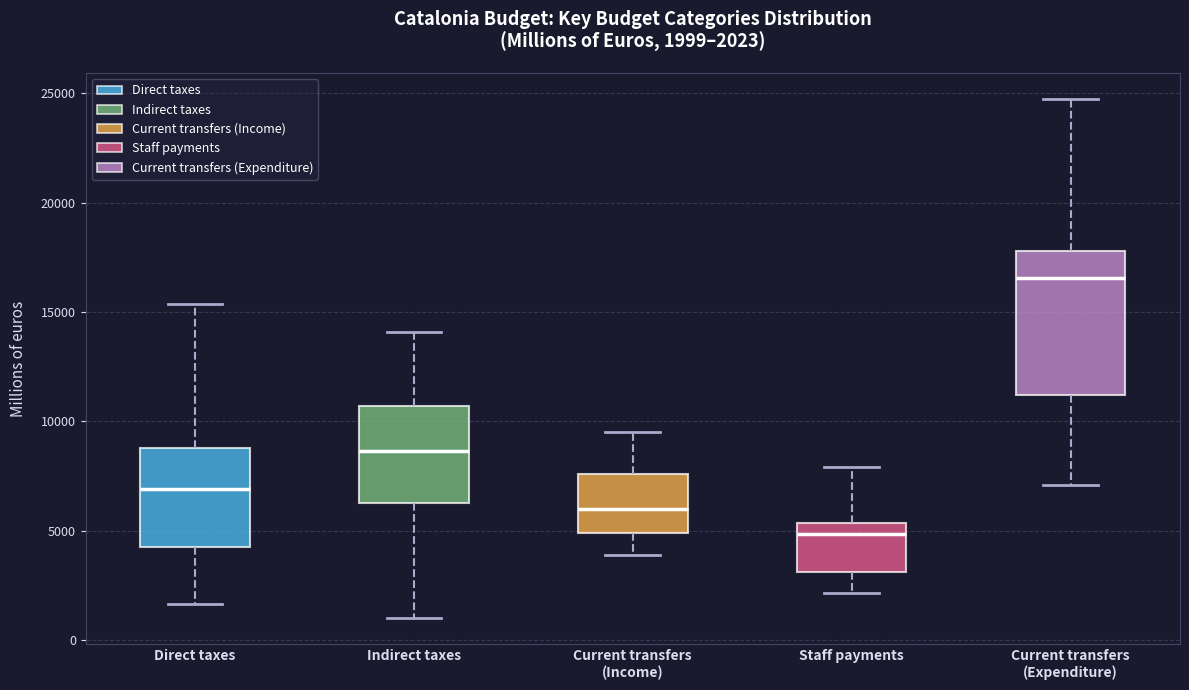

Which box's median line is the lowest?

Staff payments